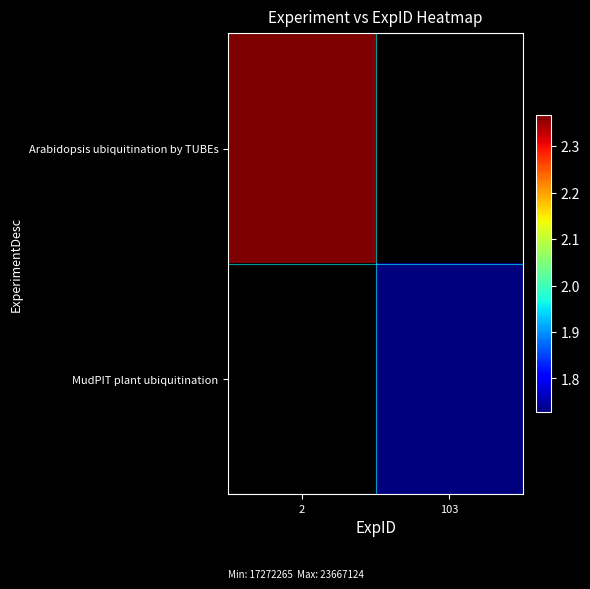

Rank the categories by Arabidopsis ubiquitination by TUBEs value from highest to lowest.

2, 103